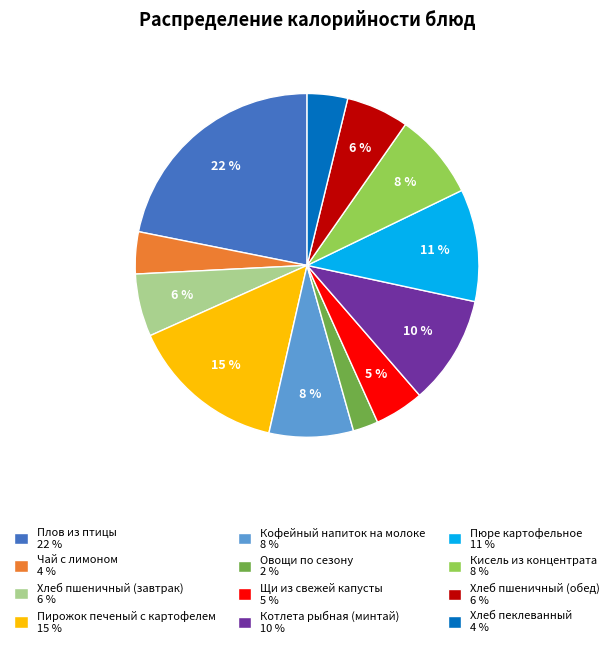

Is the sum of Кисель из концентрата 8 % and Хлеб пшеничный (обед) 6 % greater than half?

No